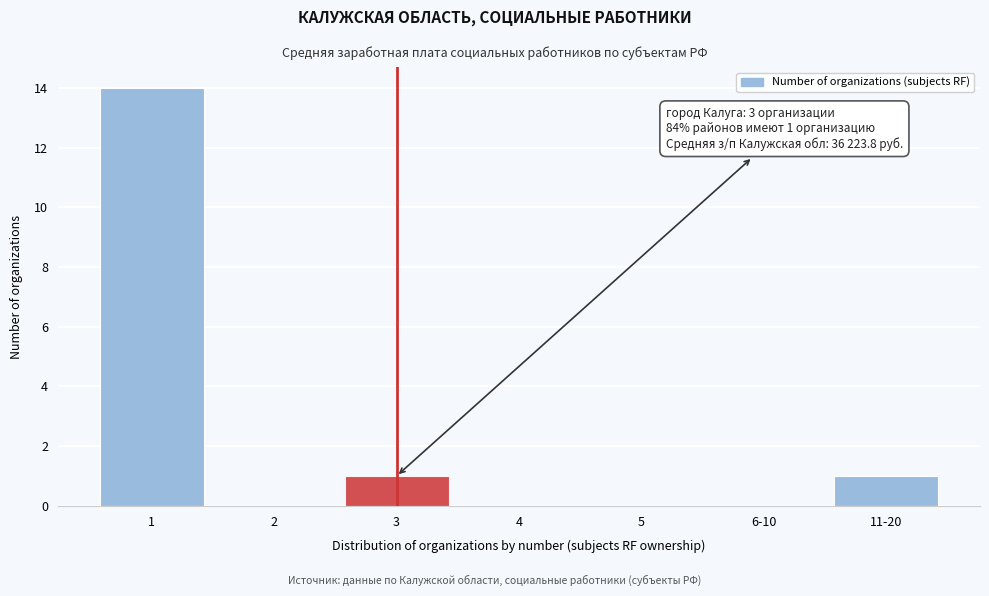

Reading left to right, extract all data points from this chart.

1=14	2=0	3=1	4=0	5=0	6-10=0	11-20=1